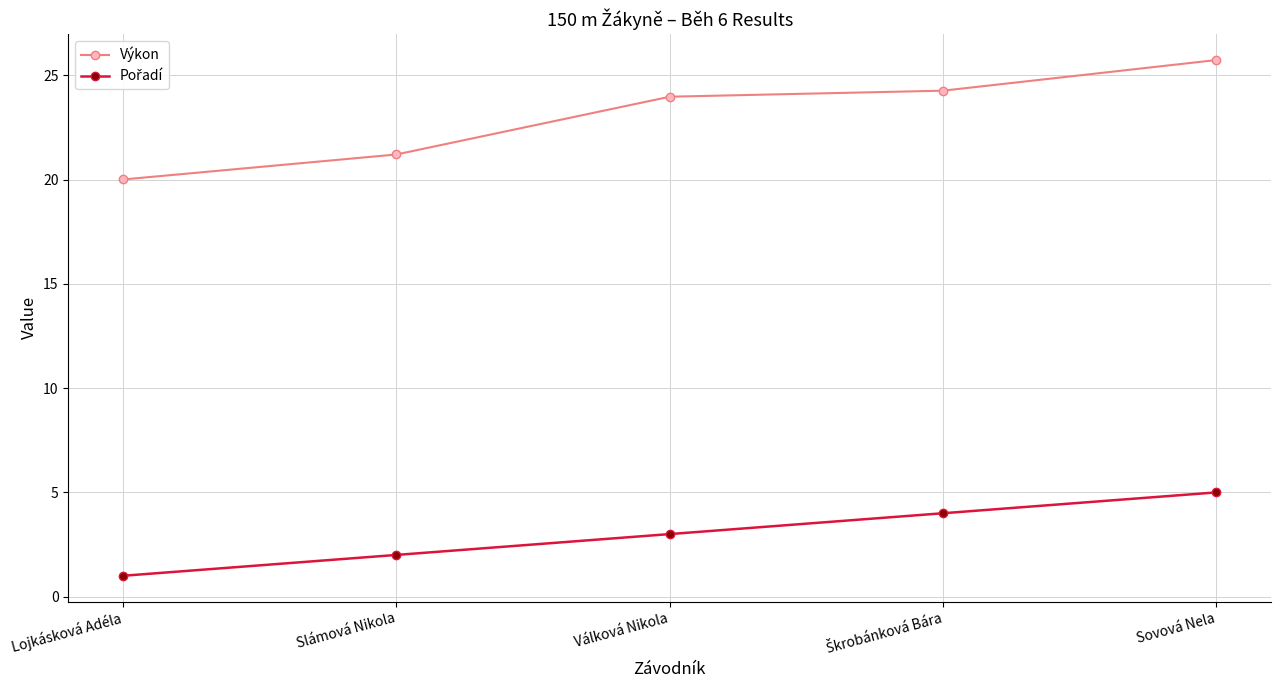

At which label does Výkon first exceed 23?

Válková Nikola